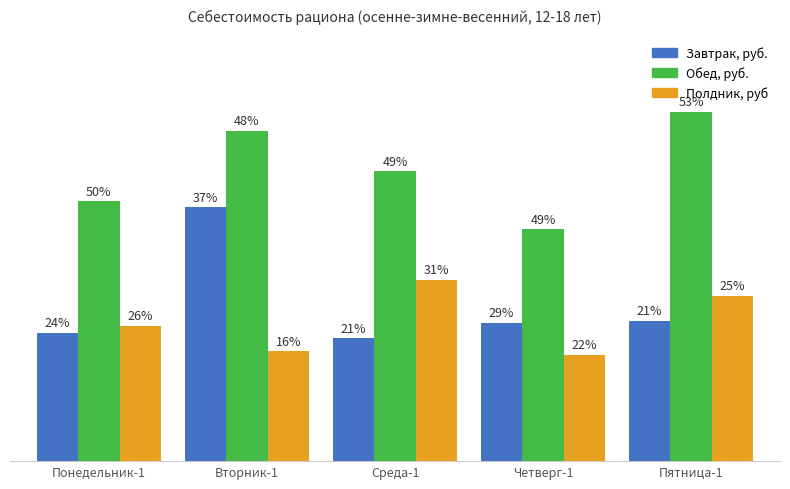

Are the bars grouped side by side (vs. stacked)?

Yes